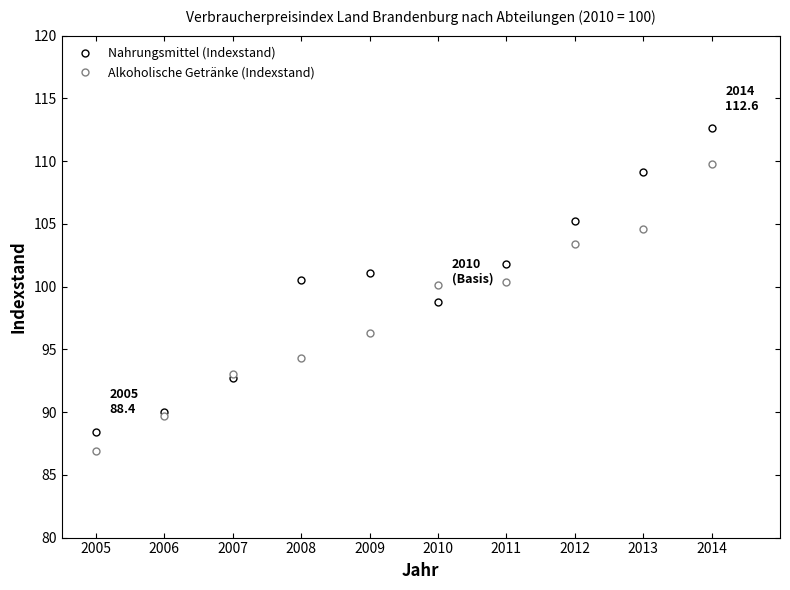

The Alkoholische Getränke (Indexstand) series shows 156.8 at 2010. True or false?

False